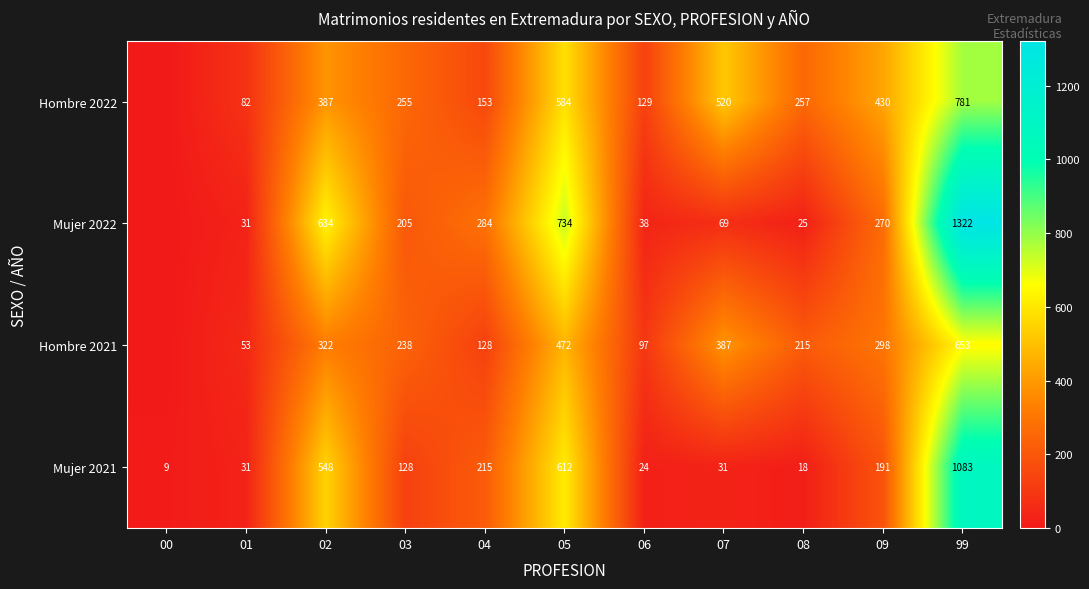

True or false: Mujer 2022 has a value of 270 at 09.

True